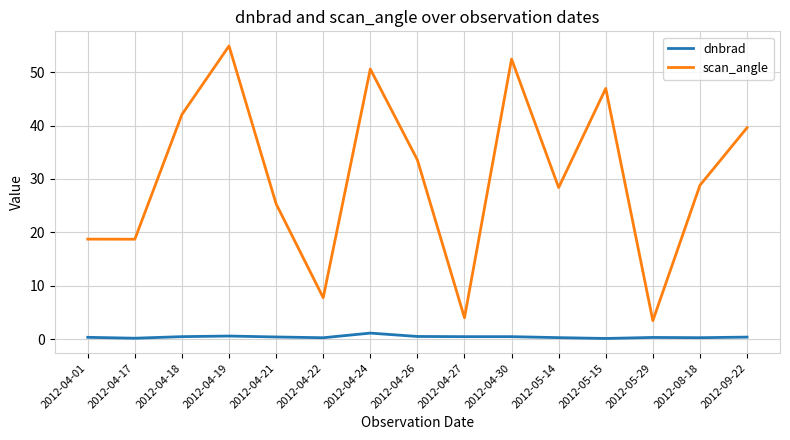

What is the difference between the scan_angle values at 2012-05-29 and 2012-04-22?

4.3